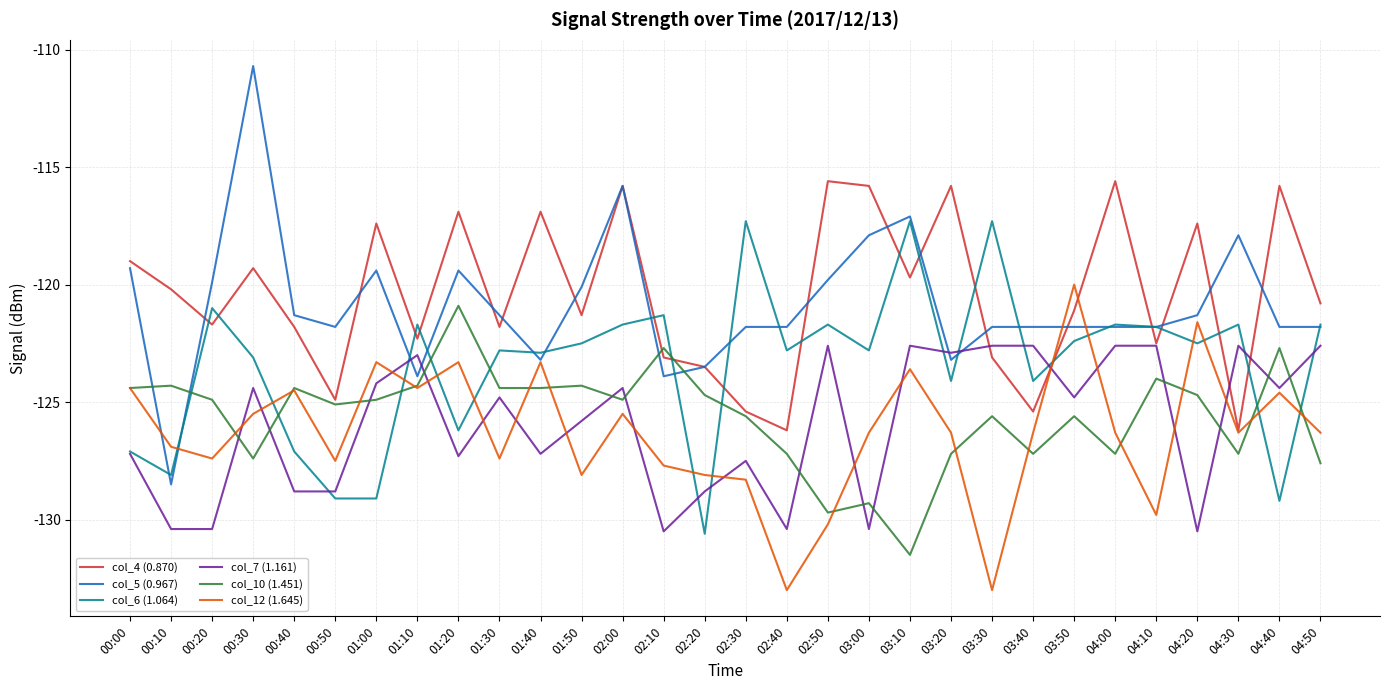

At which category does col_5 (0.967) reach its first local valley?

00:10